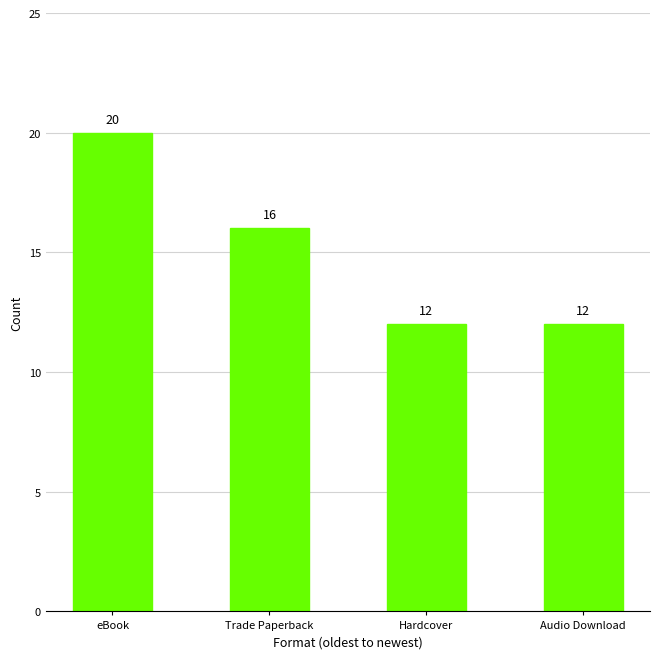

The chart shows a value of 34 at eBook. True or false?

False